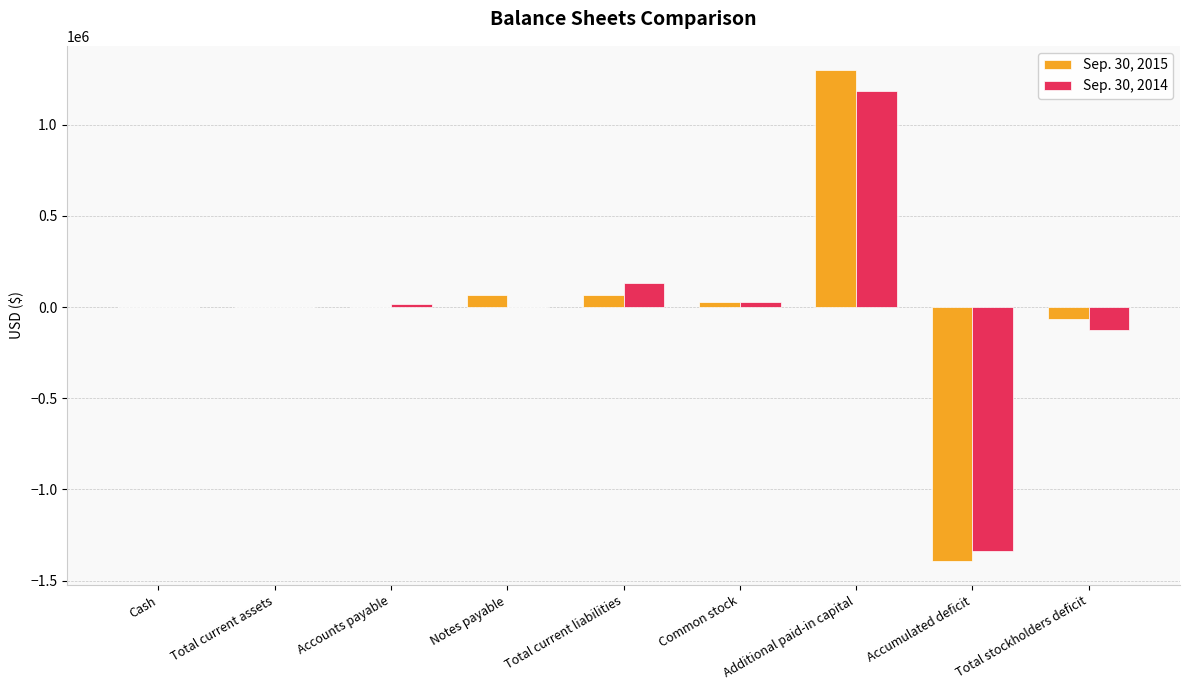

What is the sum of the Sep. 30, 2015 values at Total stockholders deficit and Notes payable?

-1638